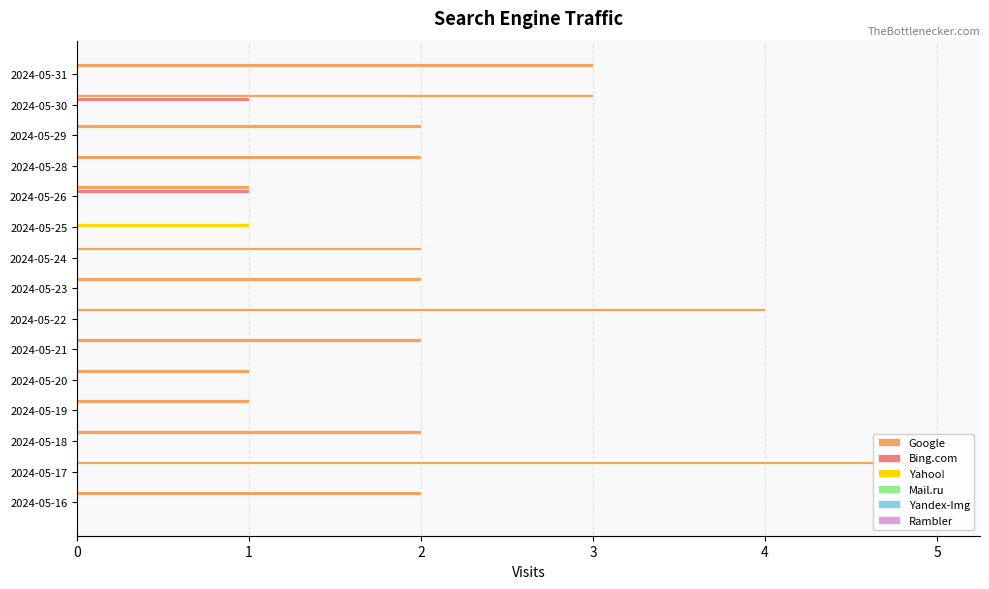

How many distinct data groups are displayed?

6